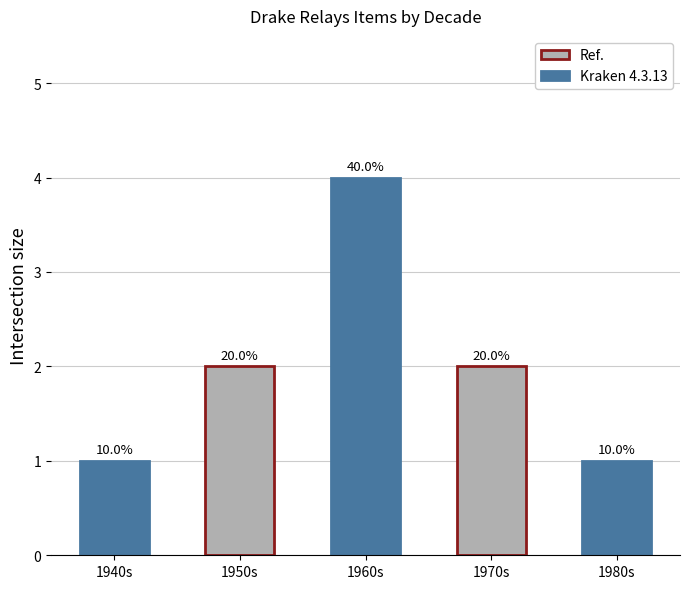

What is the value of the 5th bar from the left?

1